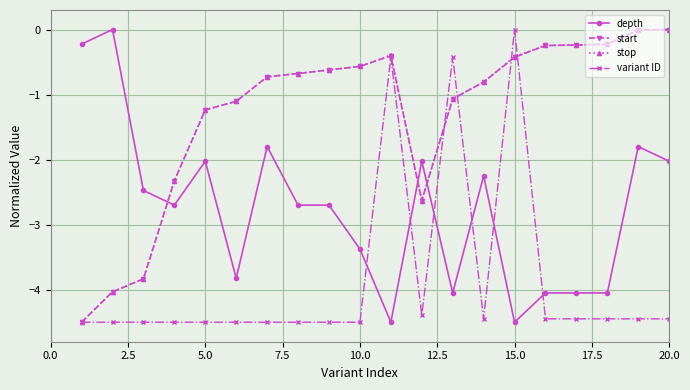

True or false: depth has more than 2 interior local peaks.

True